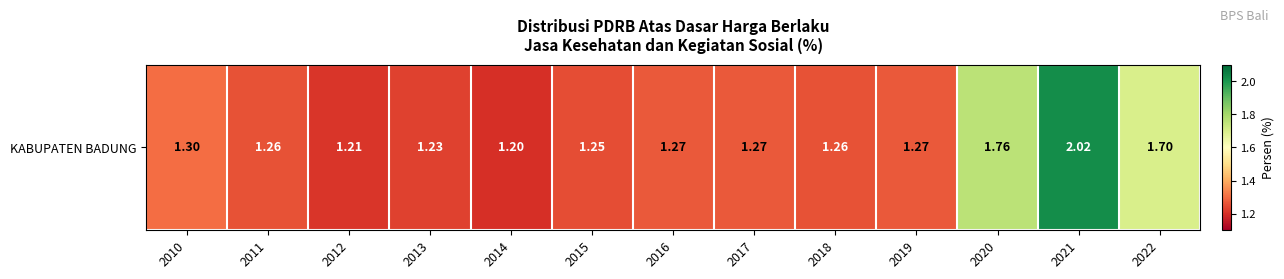

Is it true that the value at 2015 is 1.7?

False